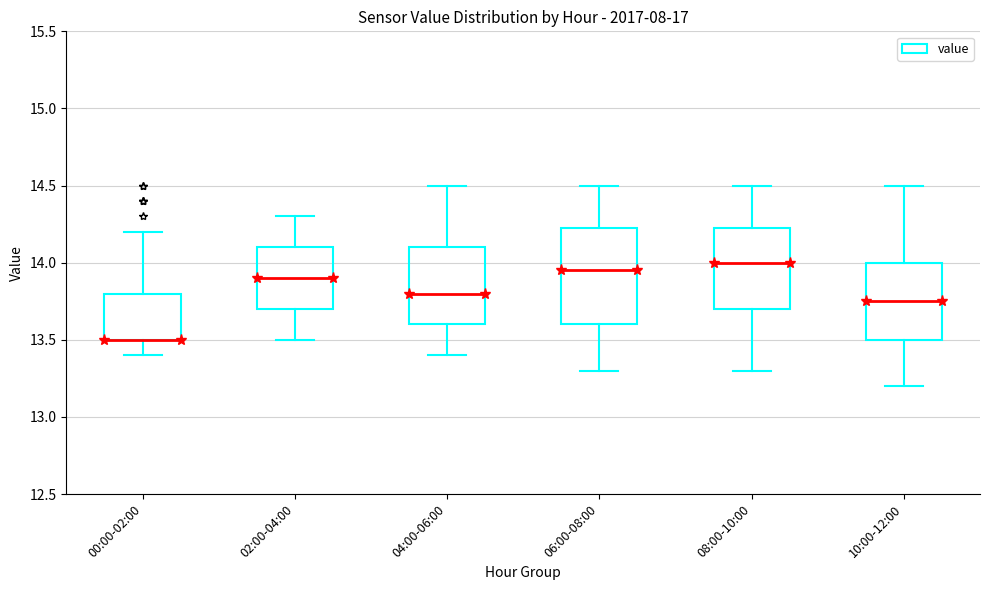

Where does the lower whisker of the box for 06:00-08:00 end on the y-axis? The values are not printed on the chart, so give them approximately, as read against the axis.

13.30